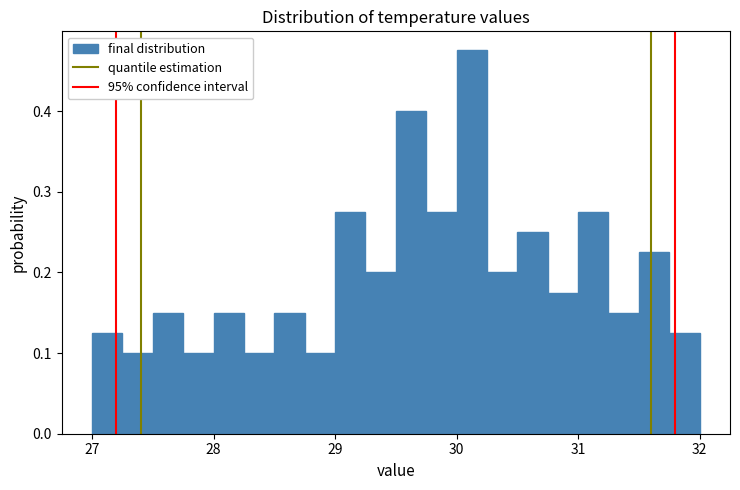

Around what value on the x-axis is the tallest bar? Give the approximate position of its centre, as read against the axis.

30.1